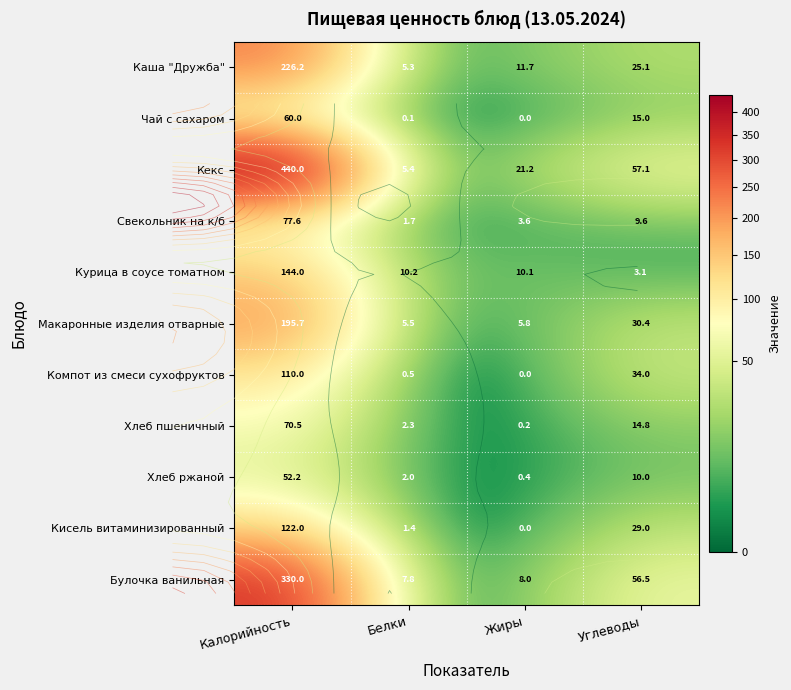

What is the total value across all series at Углеводы?

284.6